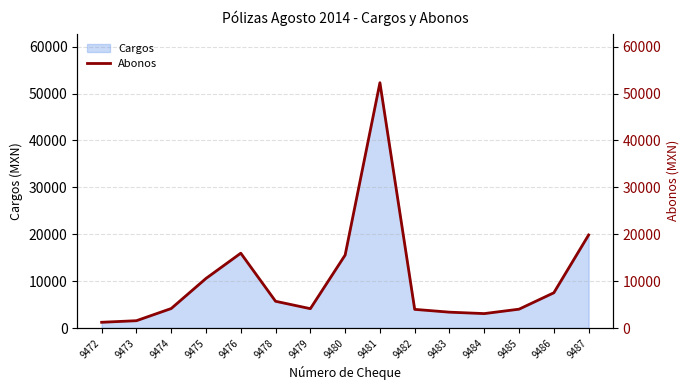

Where is the first local maximum?

9476